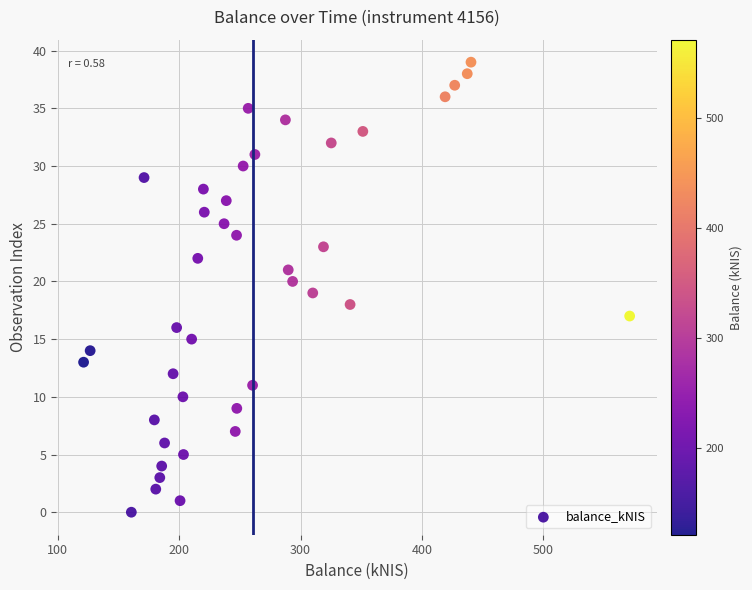

What is the range of Y values (max minus min)?

39